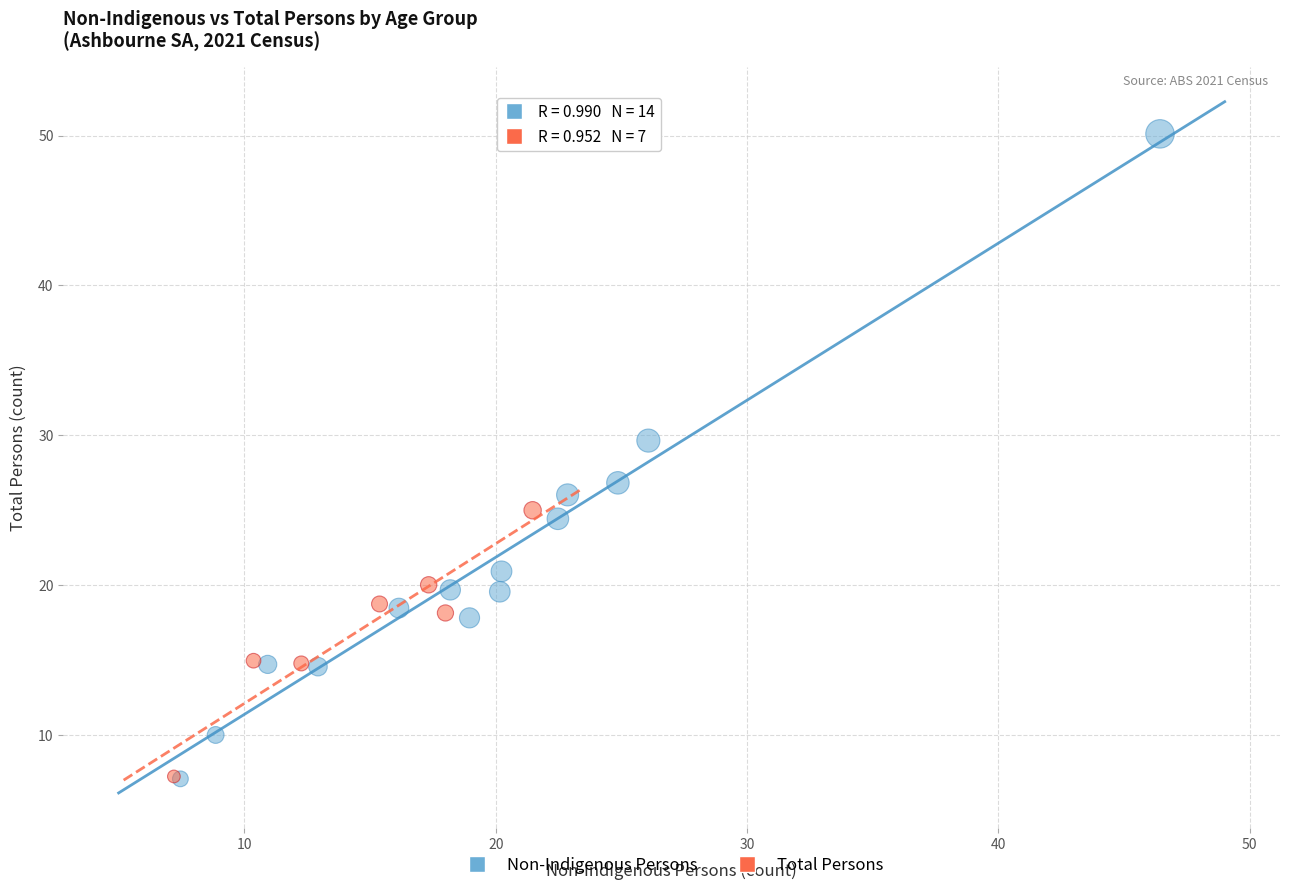

Which series contains the highest Y value?

Non-Indigenous Persons